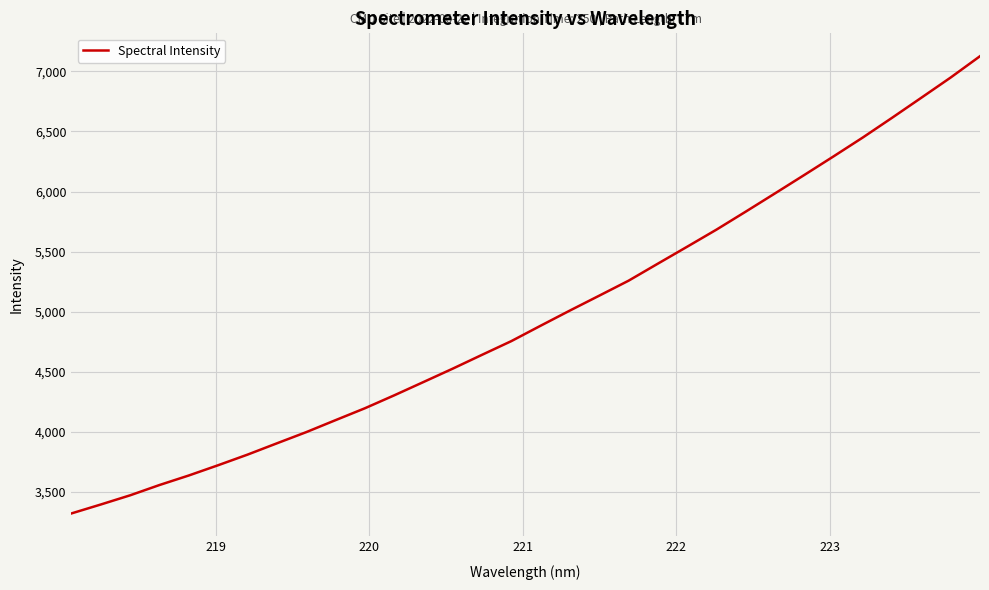

What is the greatest value displayed?

7126.0